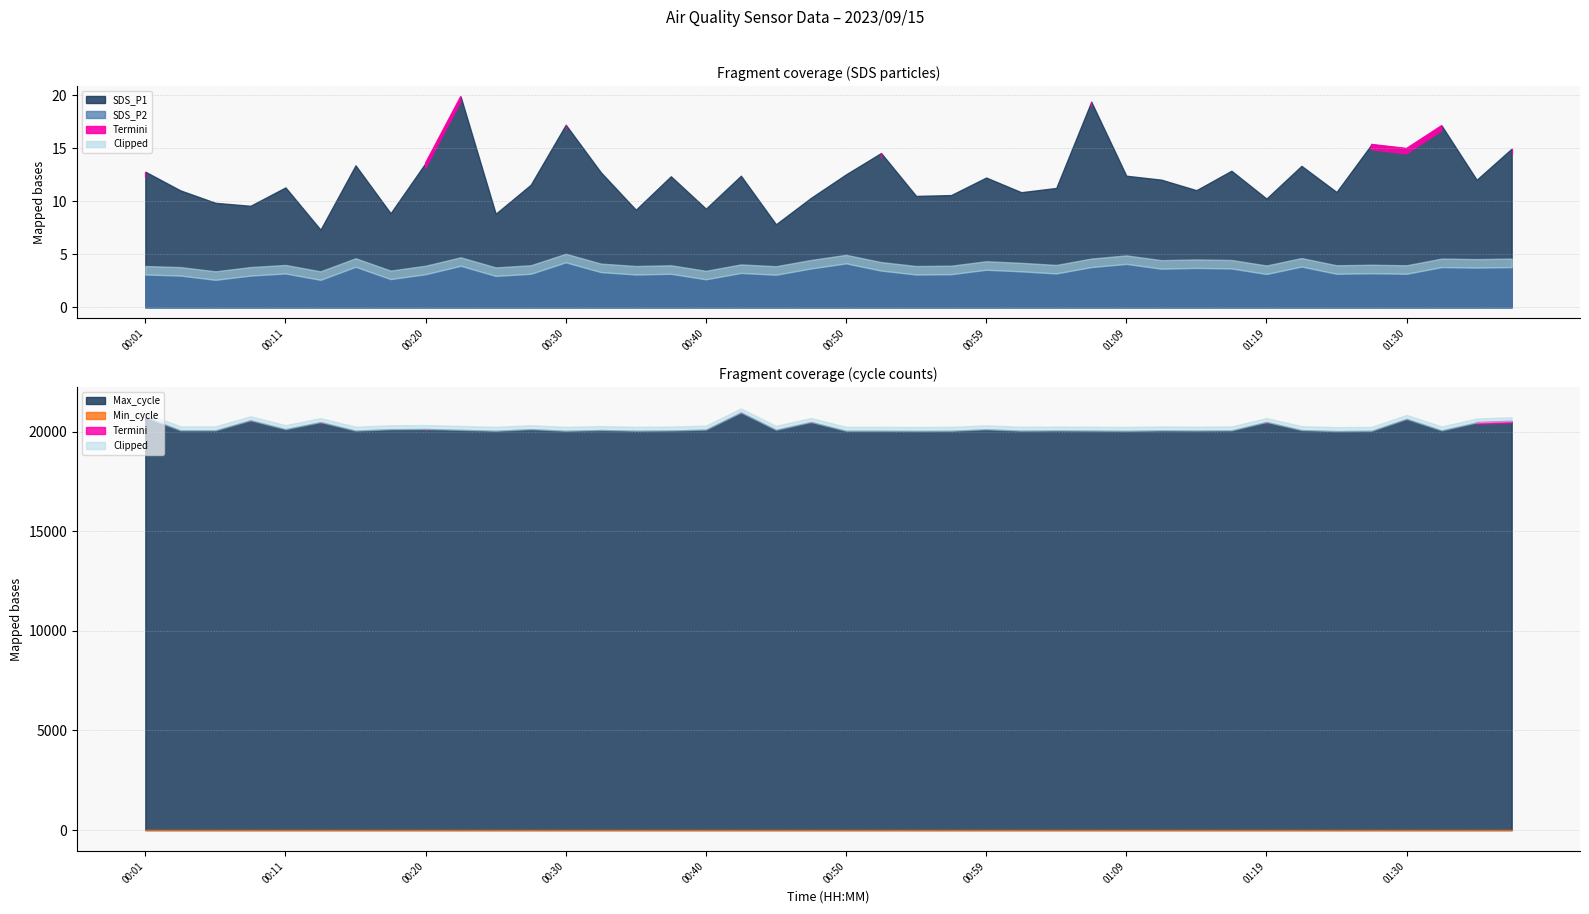

What position from the left is 00:11?

5